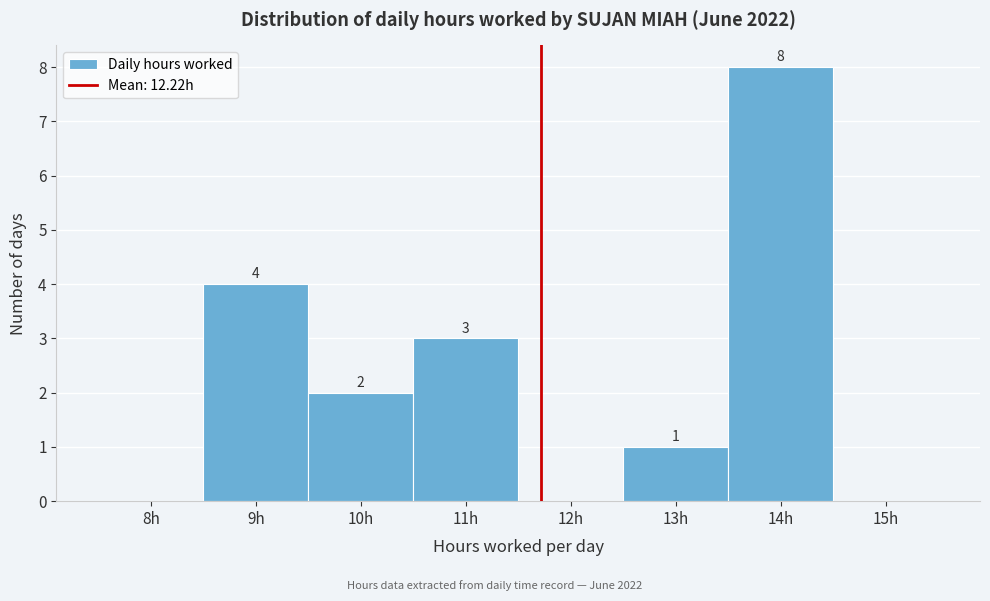

Reading left to right, what are all the values shown in this chart?

8h=0	9h=4	10h=2	11h=3	12h=0	13h=1	14h=8	15h=0